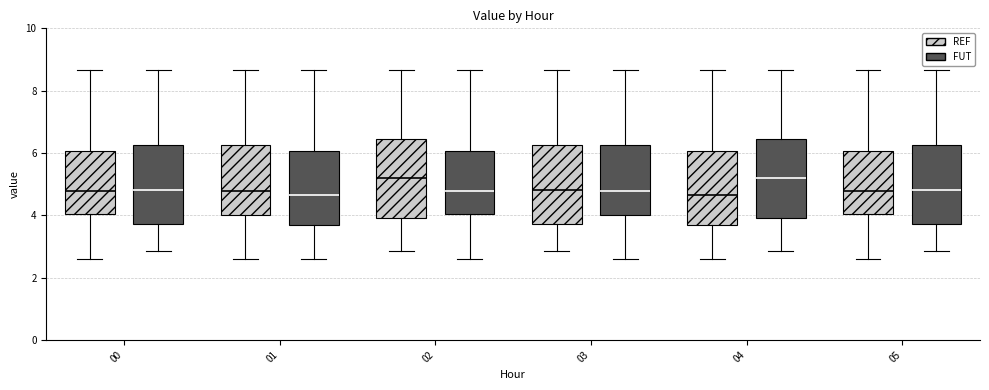

Reading left to right, transcribe this box plot: for each box, give where its median line is, the range the box spans, and where its two whiskers end, as read against the y-axis. The values are not printed on the chart, so give them approximately, as read against the axis.

00 (REF): median 4.8, box 4.0 to 6.0, whiskers 2.6 to 8.6
00 (FUT): median 4.8, box 3.8 to 6.2, whiskers 2.8 to 8.6
01 (REF): median 4.8, box 4.0 to 6.2, whiskers 2.6 to 8.6
01 (FUT): median 4.6, box 3.8 to 6.0, whiskers 2.6 to 8.6
02 (REF): median 5.2, box 4.0 to 6.4, whiskers 2.8 to 8.6
02 (FUT): median 4.8, box 4.0 to 6.0, whiskers 2.6 to 8.6
03 (REF): median 4.8, box 3.8 to 6.2, whiskers 2.8 to 8.6
03 (FUT): median 4.8, box 4.0 to 6.2, whiskers 2.6 to 8.6
04 (REF): median 4.6, box 3.8 to 6.0, whiskers 2.6 to 8.6
04 (FUT): median 5.2, box 4.0 to 6.4, whiskers 2.8 to 8.6
05 (REF): median 4.8, box 4.0 to 6.0, whiskers 2.6 to 8.6
05 (FUT): median 4.8, box 3.8 to 6.2, whiskers 2.8 to 8.6